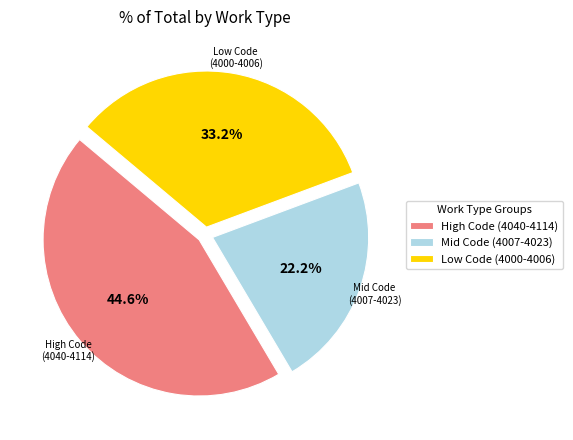

What percentage do Low Code (4000-4006) and Mid Code (4007-4023) together represent?

55.4%